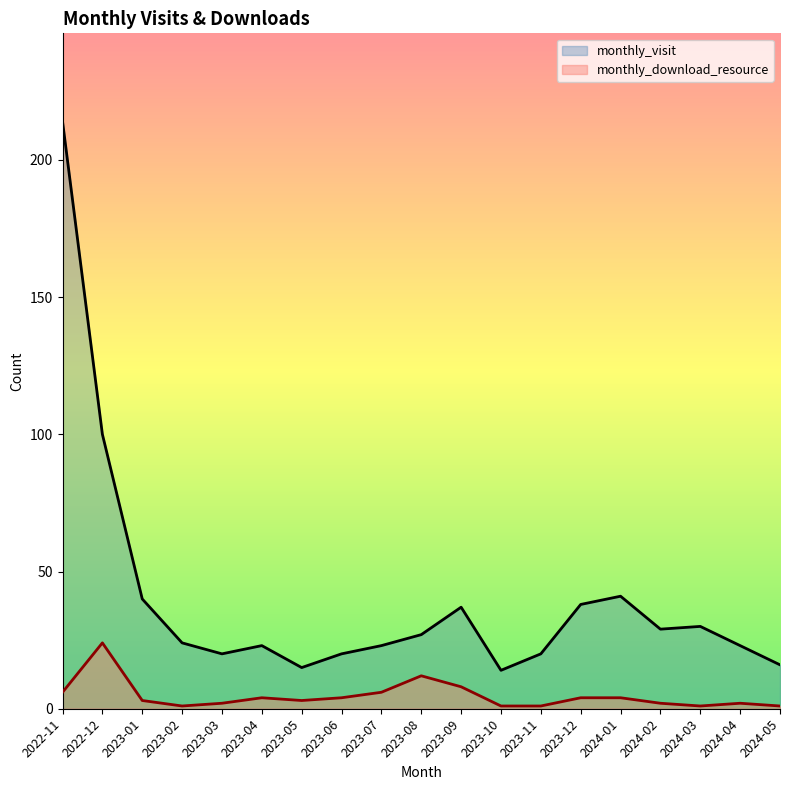

Rank the series by their average value, from lowest to highest.

monthly_download_resource, monthly_visit